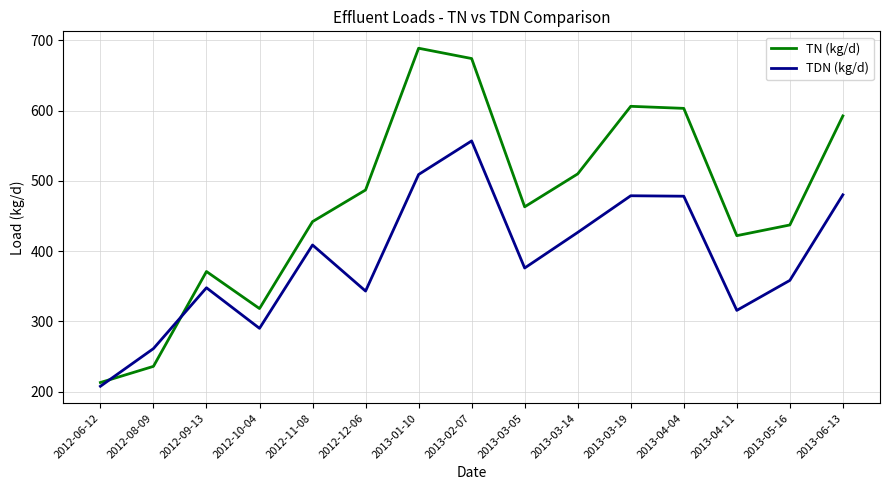

Is it true that TDN (kg/d) equals 378.5 at 2013-02-07?

False